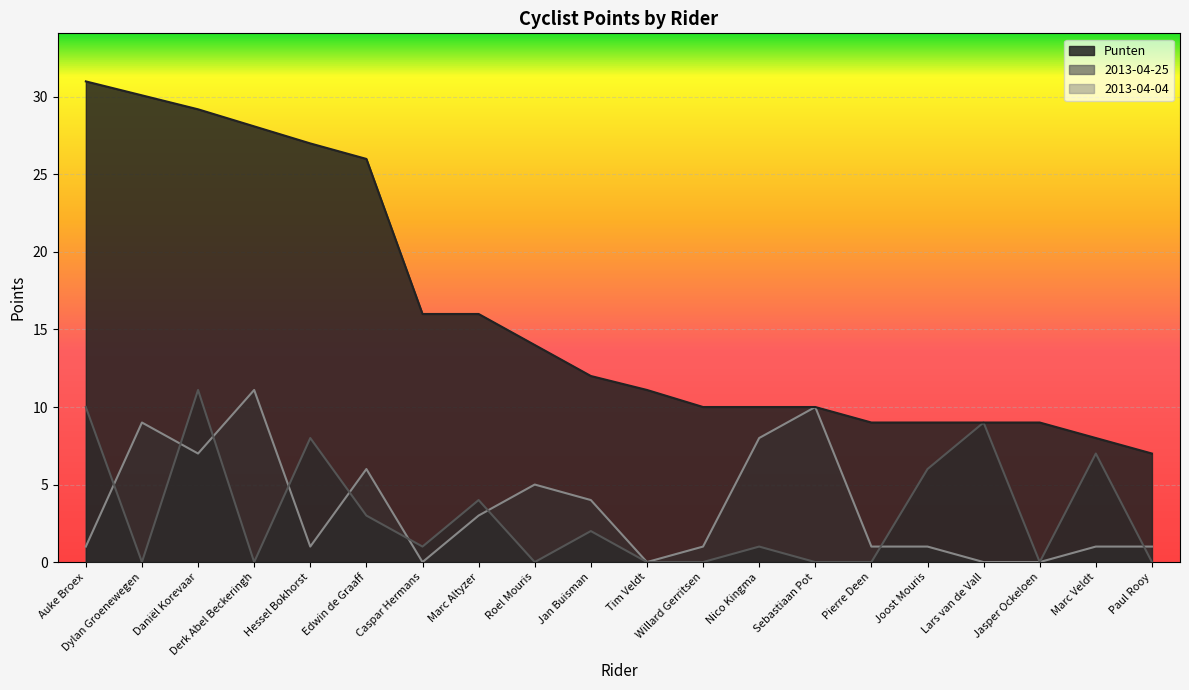

True or false: Punten has a value of 26.0 at Edwin de Graaff.

True